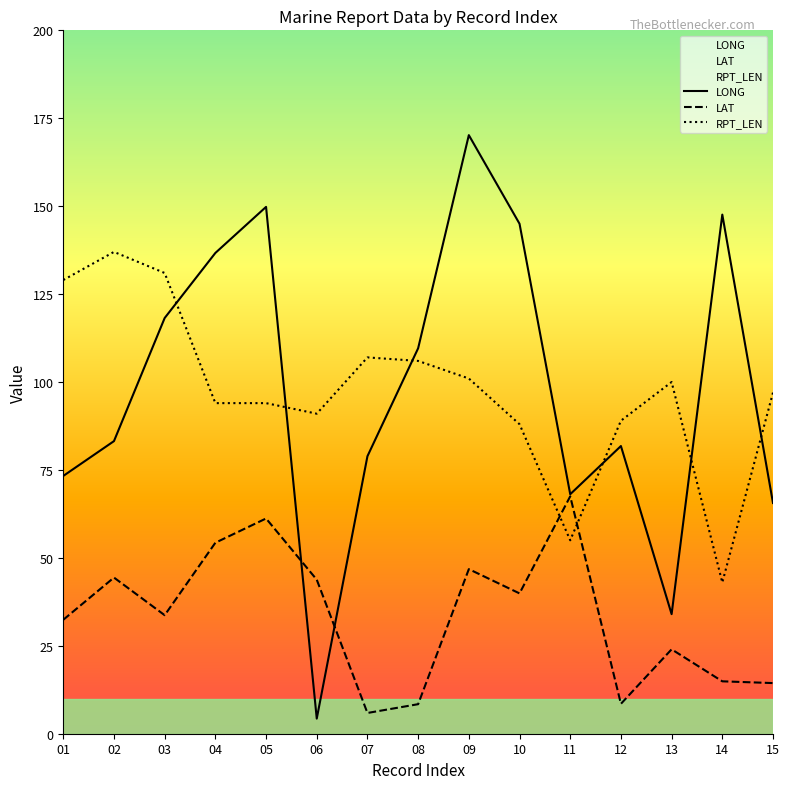

What is the value of the LAT point at the 2nd from the left?

44.4